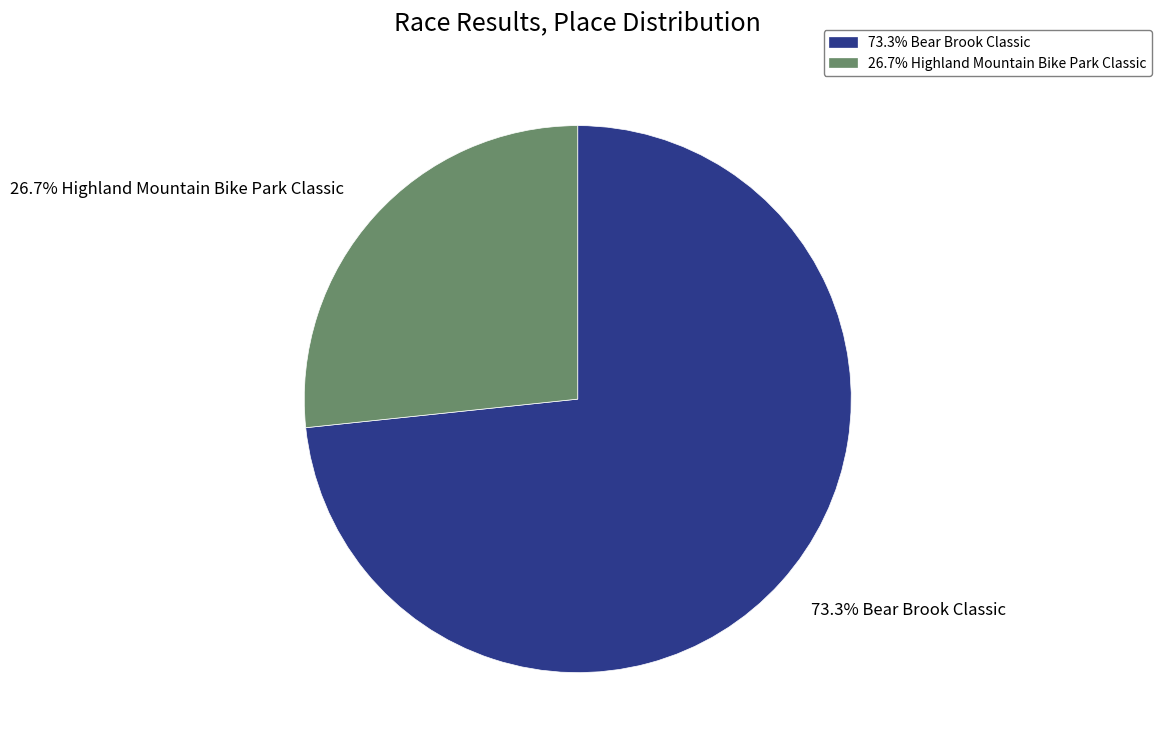

What percentage is NOT represented by 26.7% Highland Mountain Bike Park Classic?

73.3%